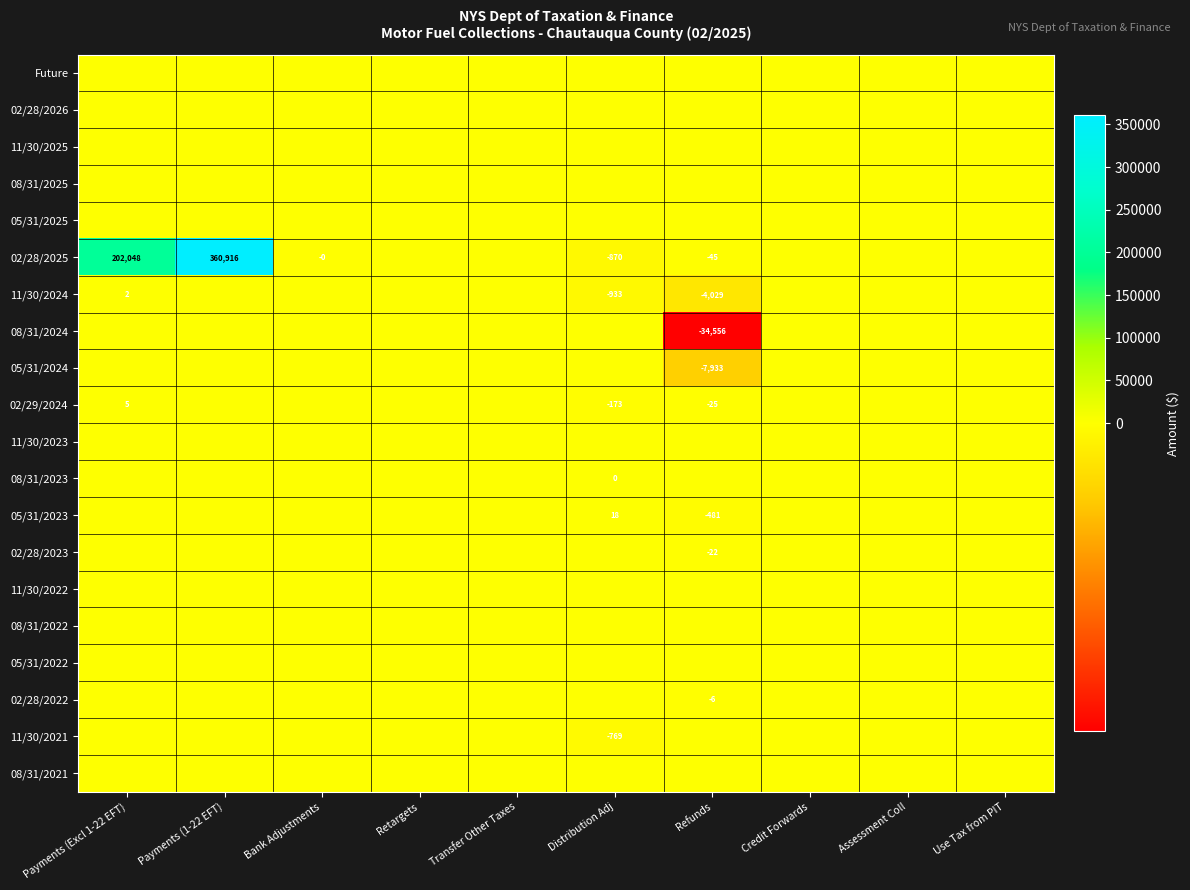

What is the difference between the highest and lowest values at Refunds?

34556.4